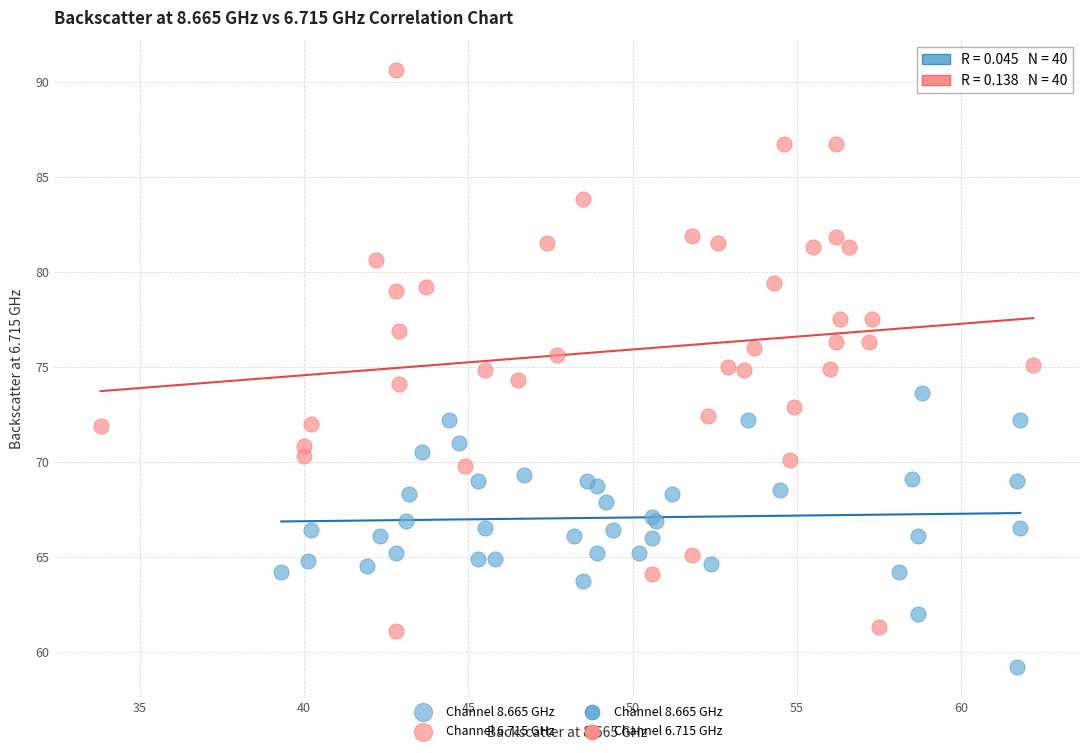

Which series has the widest spread of Y values?

Channel 6.715 GHz